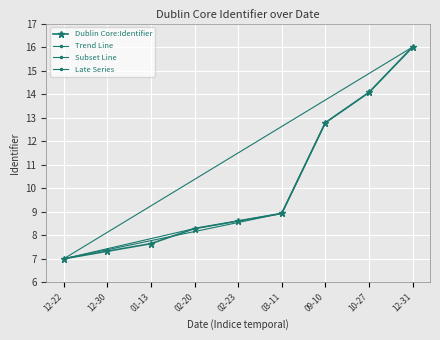

At which label is Dublin Core:Identifier closest to 11?

09-10